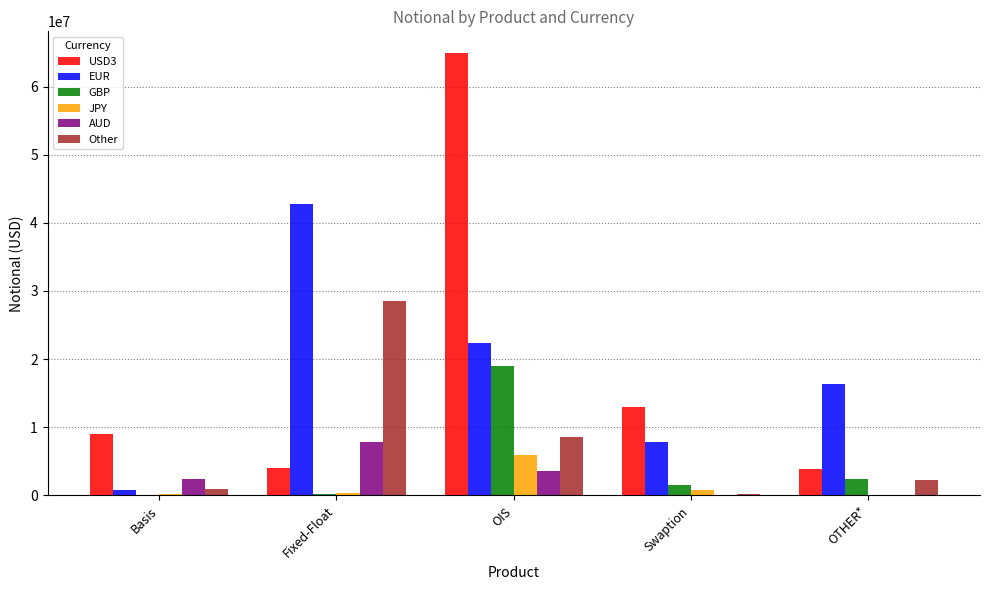

How many categories are shown in the chart?

5